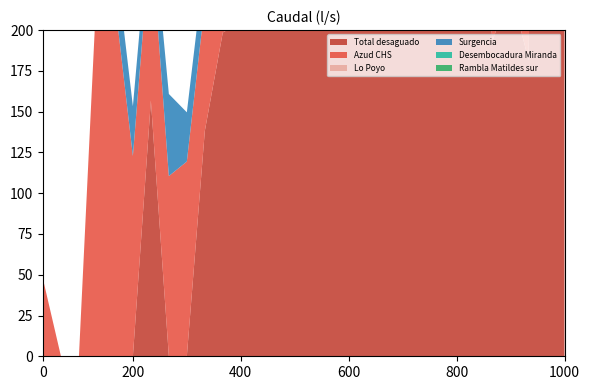

Reading left to right, transcribe all the data shown in this chart.

Total desaguado: 0.0	0.0	0.0	0.0	0.0	0.0	156.8	0.0	0.0	138.2	198.5	204.3	200.8	419.7	363.7	349.1	259.9	228.2	272.6	1449.4	524.1	354.9	300.6	326.4	302.9	193.5	225.3	181.5	851.0	625.8
Azud CHS: 47.4	0.0	0.0	227.9	217.7	122.8	102.5	110.5	119.4	78.0	65.4	93.6	64.9	218.2	152.2	117.2	122.9	94.7	93.1	1309.6	265.2	192.3	173.5	126.0	120.9	101.4	97.2	71.6	429.0	291.1
Lo Poyo: 0.0	0.0	0.0	0.0	0.0	0.0	0.0	0.0	0.0	0.0	0.0	12.6	8.2	0.0	15.9	11.0	12.5	12.1	39.9	0.0	30.4	18.0	15.8	19.4	25.4	13.8	7.2	3.7	25.2	15.6
Surgencia: 0.0	0.0	0.0	0.0	29.0	30.5	18.3	50.3	30.2	26.1	28.0	18.6	16.3	39.2	40.9	33.9	33.7	46.1	80.7	0.0	85.6	62.0	48.6	51.7	42.8	51.9	52.2	28.7	165.9	157.2
Desembocadura Miranda: 0.0	0.0	0.0	0.0	0.0	0.0	0.0	0.0	0.0	0.0	48.2	51.8	40.9	207.0	273.8	120.7	81.7	84.4	80.1	488.2	222.5	178.3	126.5	117.2	113.2	84.6	60.5	52.7	324.4	163.7
Rambla Matildes sur: 0.0	0.0	0.0	0.0	0.0	0.0	0.0	0.0	0.0	0.0	0.0	0.1	0.0	0.0	0.0	0.0	0.0	0.0	0.0	1.7	0.7	0.3	0.0	0.0	0.0	0.0	0.0	0.0	2.8	0.4